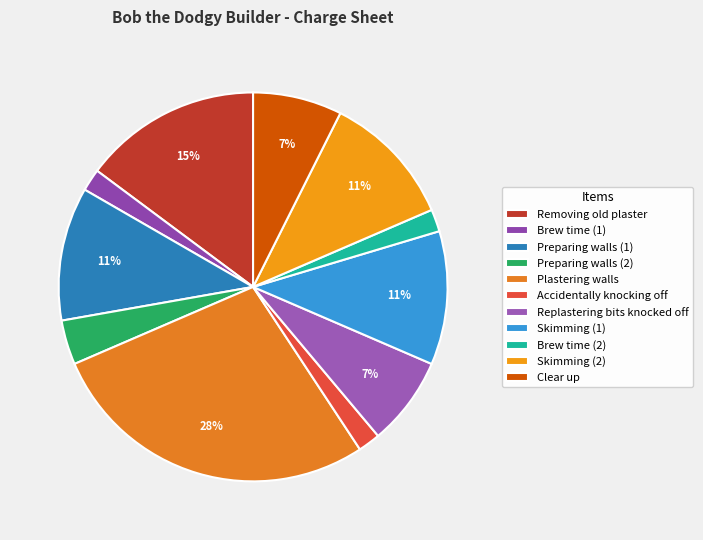

What is the change in value from Plastering walls to Clear up?

-275